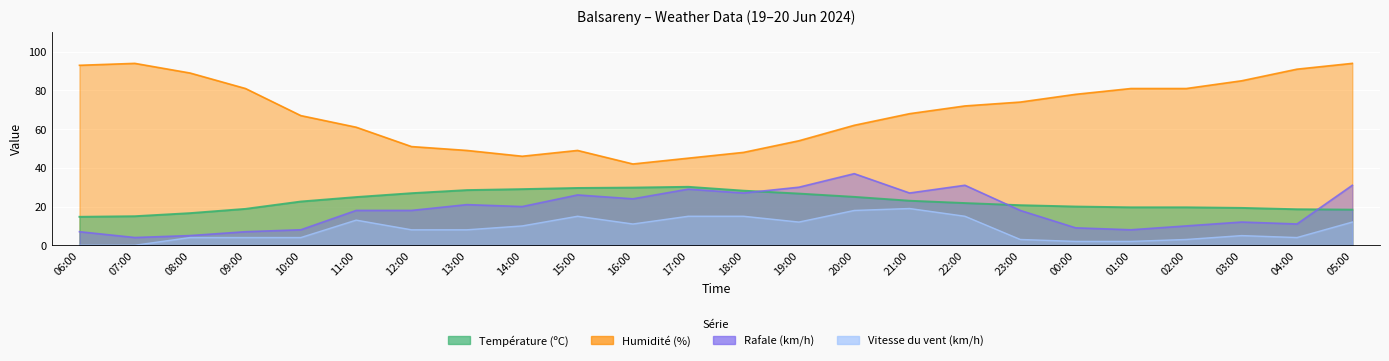

What are all the series names shown in the legend?

Température (ºC), Humidité (%), Vitesse du vent (km/h), Rafale (km/h)